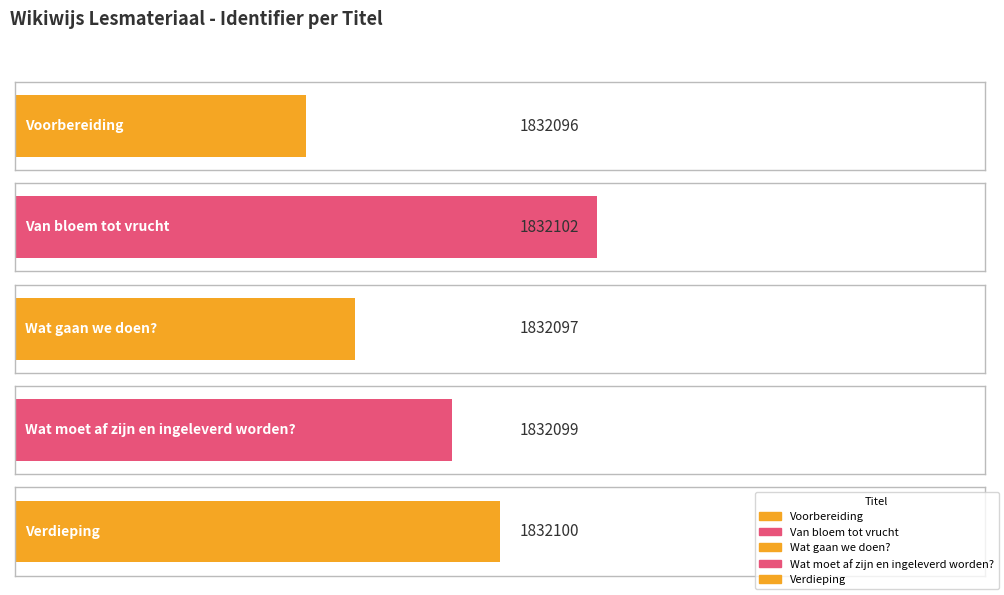

Count the number of data series in this chart.

1